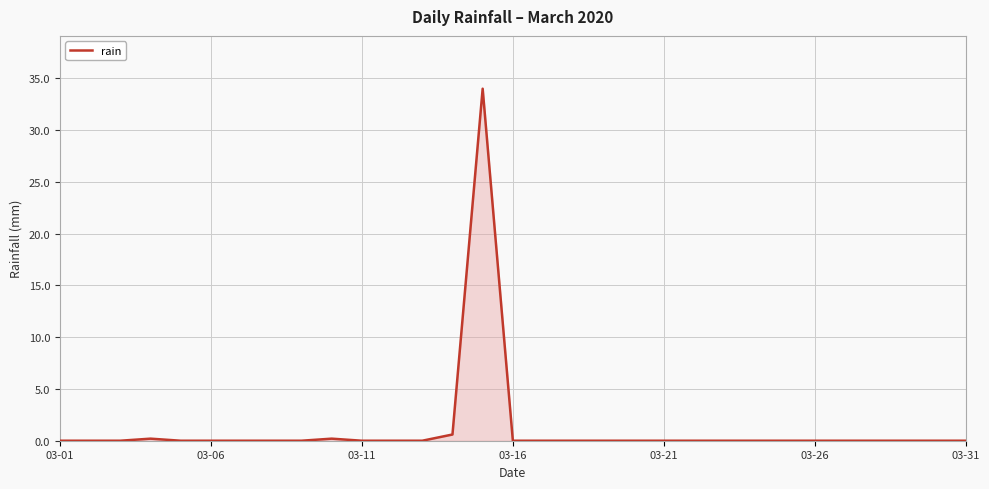

Reading left to right, list all the values displayed in this chart.

0.0	0.0	0.0	0.2	0.0	0.0	0.0	0.0	0.0	0.2	0.0	0.0	0.0	0.6	34.0	0.0	0.0	0.0	0.0	0.0	0.0	0.0	0.0	0.0	0.0	0.0	0.0	0.0	0.0	0.0	0.0